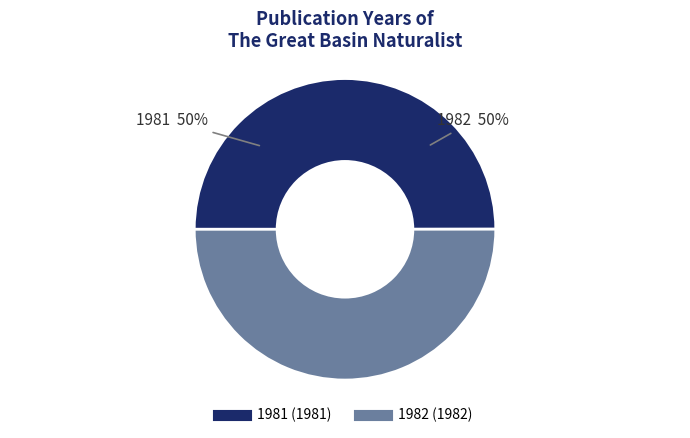

What is the ratio of the value at 1982 to the value at 1981?

1.0